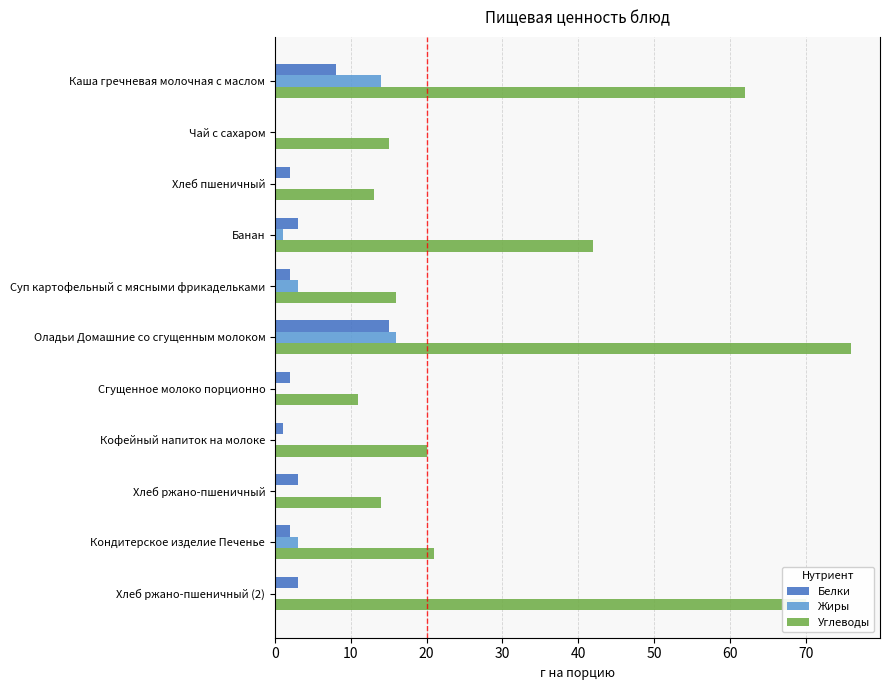

Where is Углеводы nearest to the value 43?

Банан